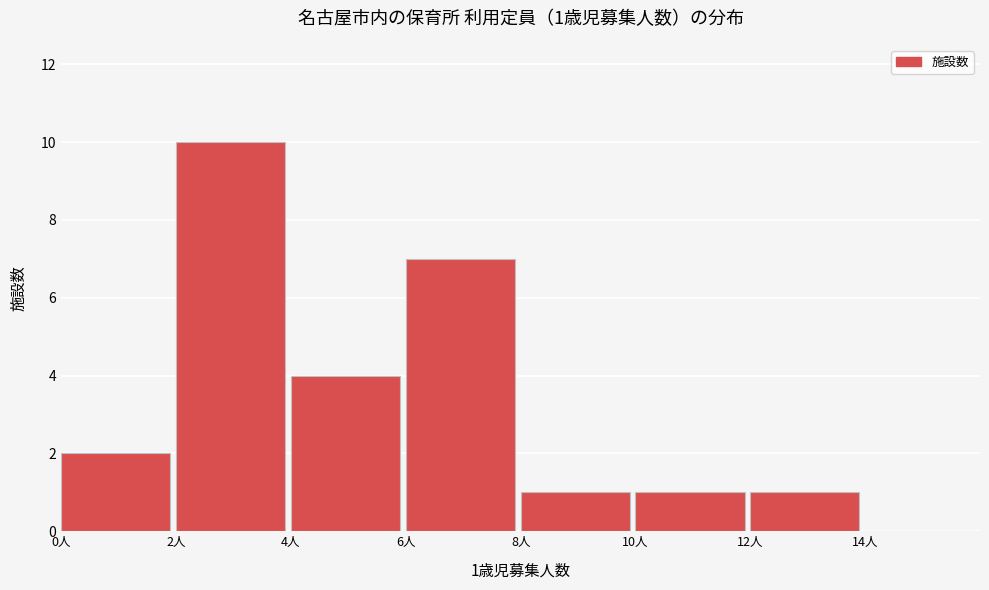

Over which range of the x-axis is the bar tallest?

2 to 4